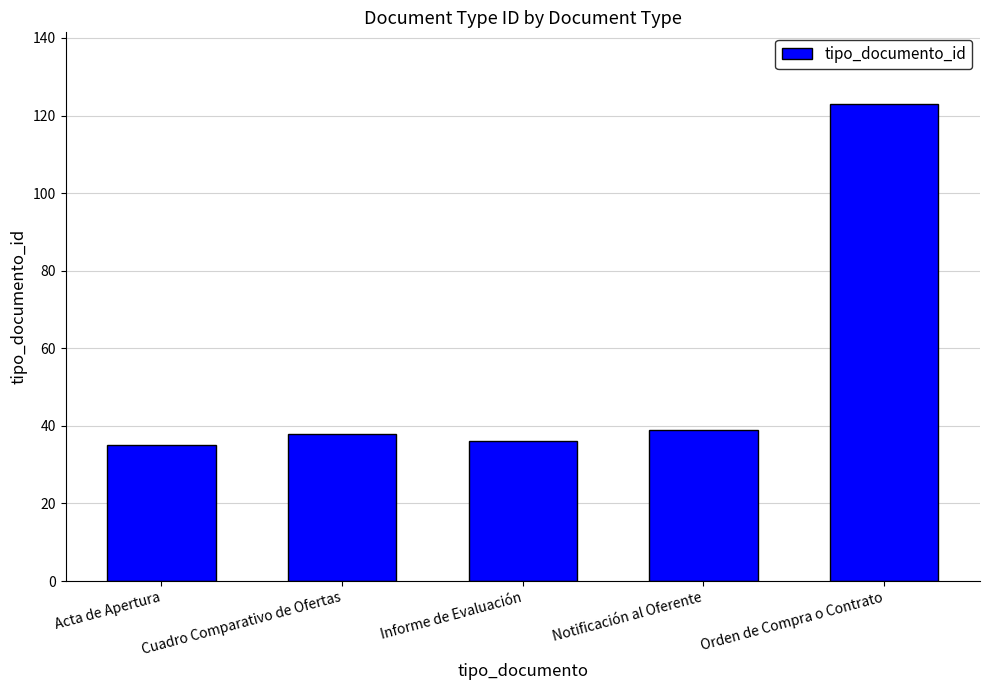

What is the maximum value shown in the chart?

123